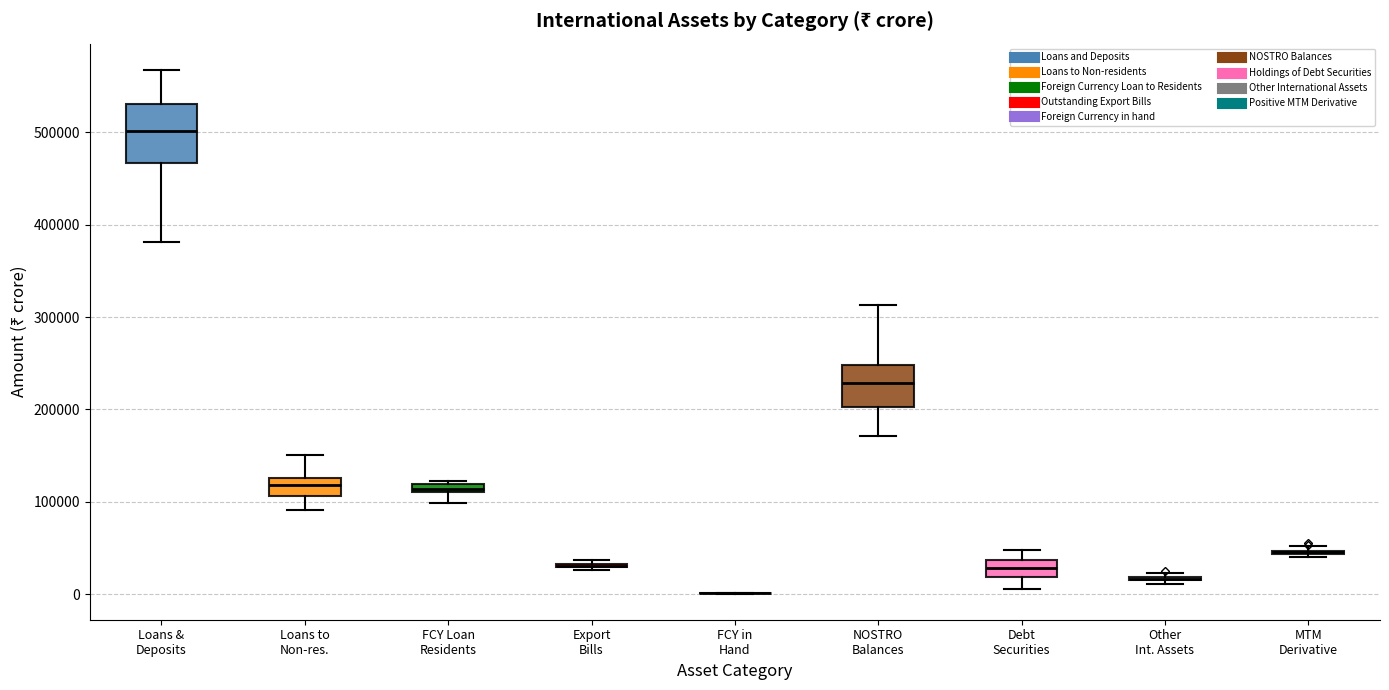

Where is the upper edge of the box for Debt Securities on the y-axis? The values are not printed on the chart, so give them approximately, as read against the axis.

40000